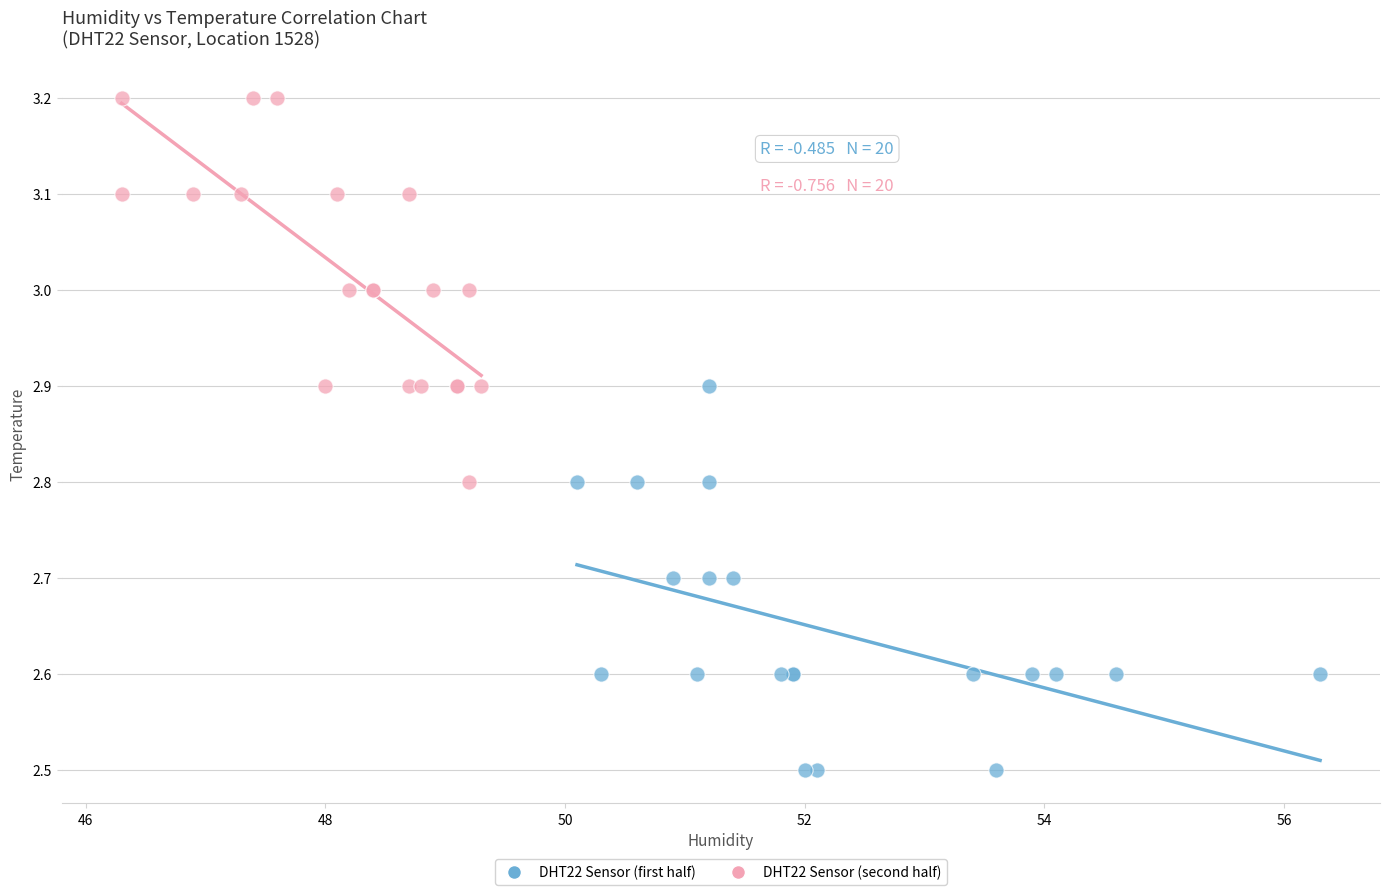

Which series reaches the minimum Y coordinate?

DHT22 Sensor (first half)